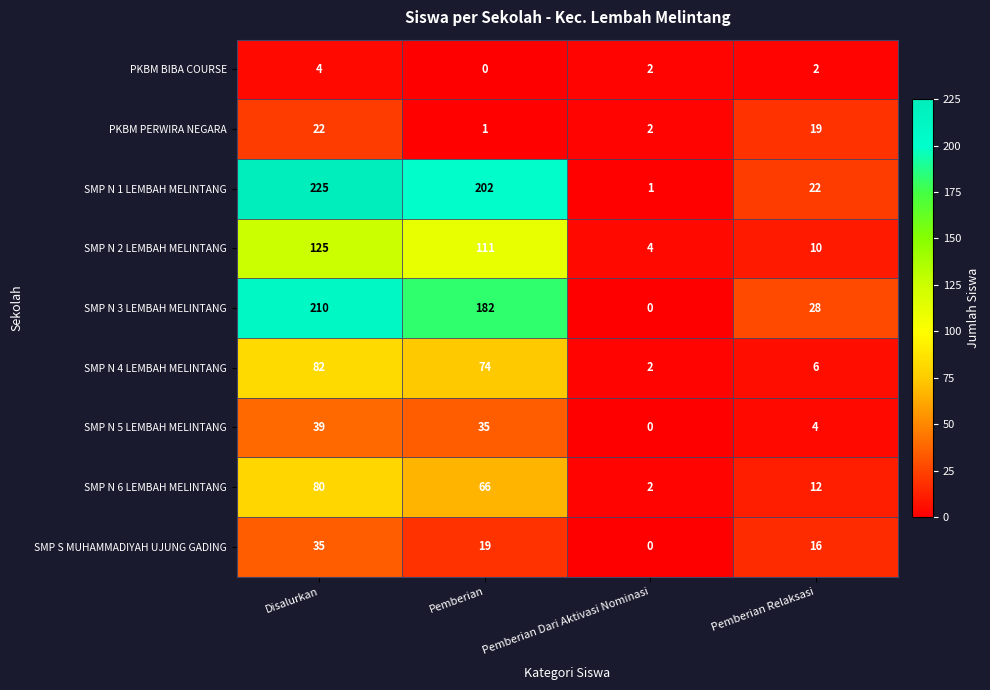

The value of SMP N 5 LEMBAH MELINTANG at Disalurkan is 54. True or false?

False